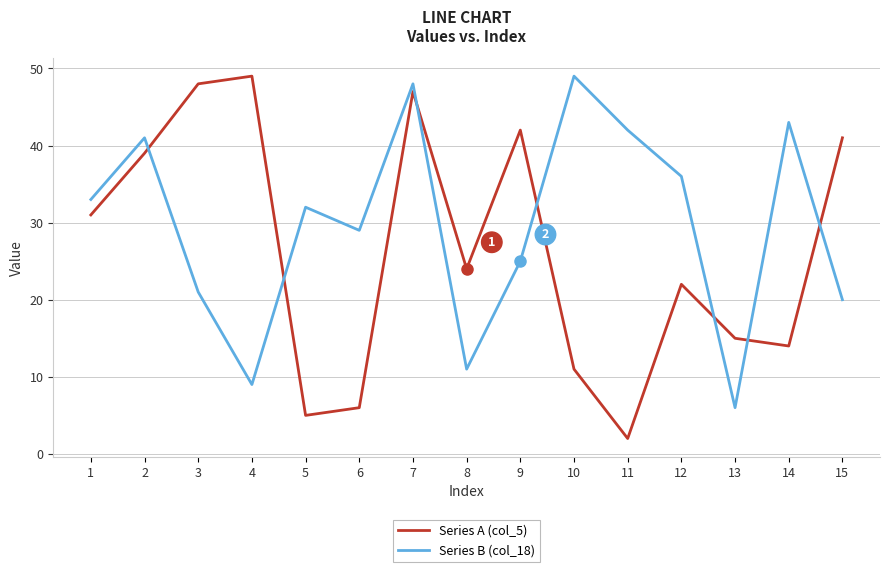

At which category is the sum across all series the highest?

7